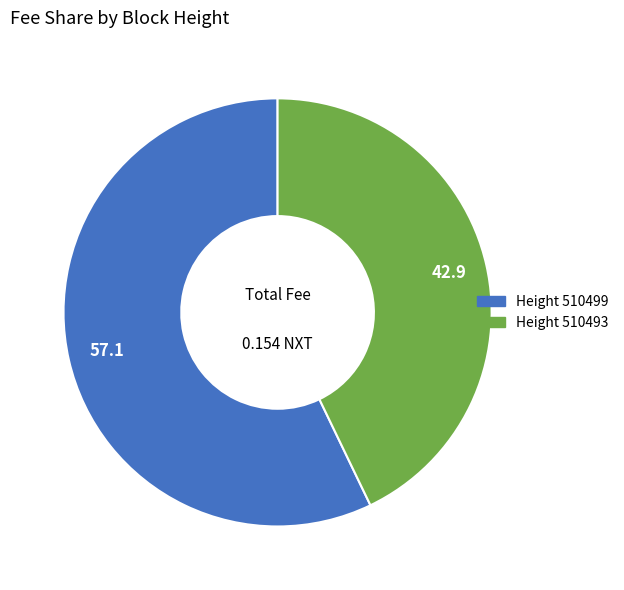

Is there a majority slice in this chart?

Yes